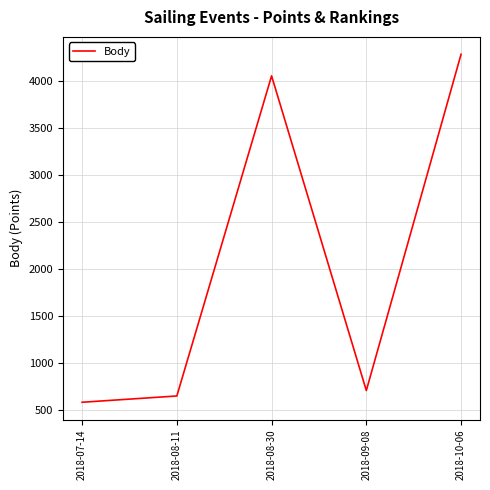

True or false: there are more than 2 points higher than both neighbors.

False